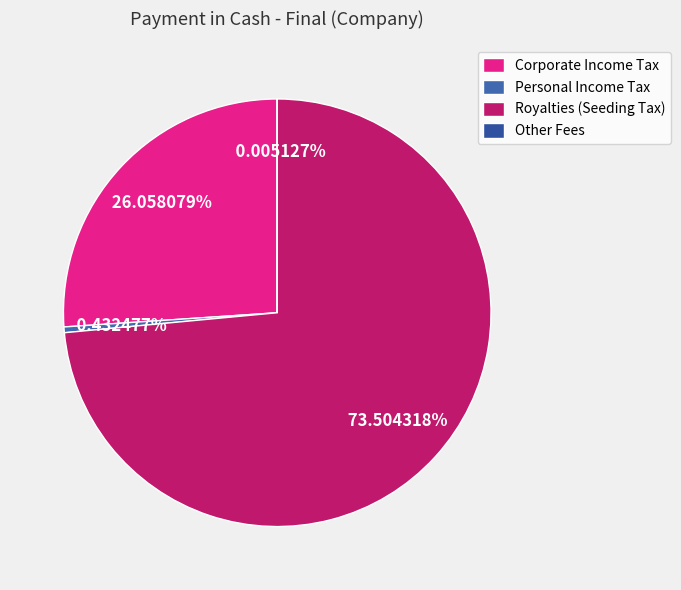

How much of the chart is everything except Personal Income Tax?

99.6%